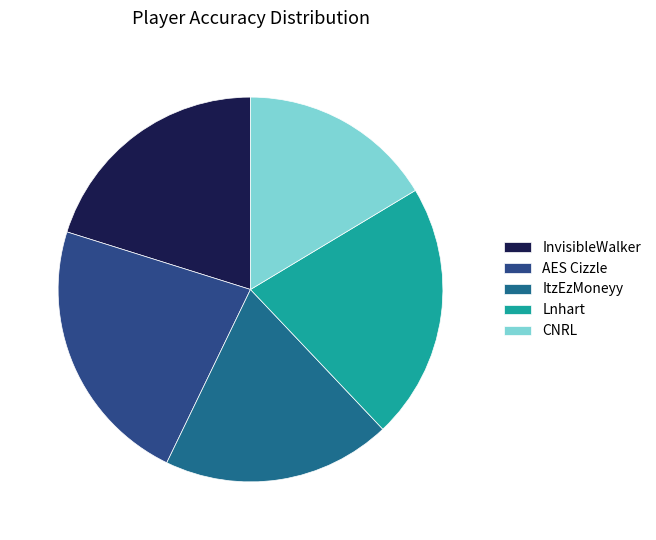

Is CNRL the majority of the pie?

No